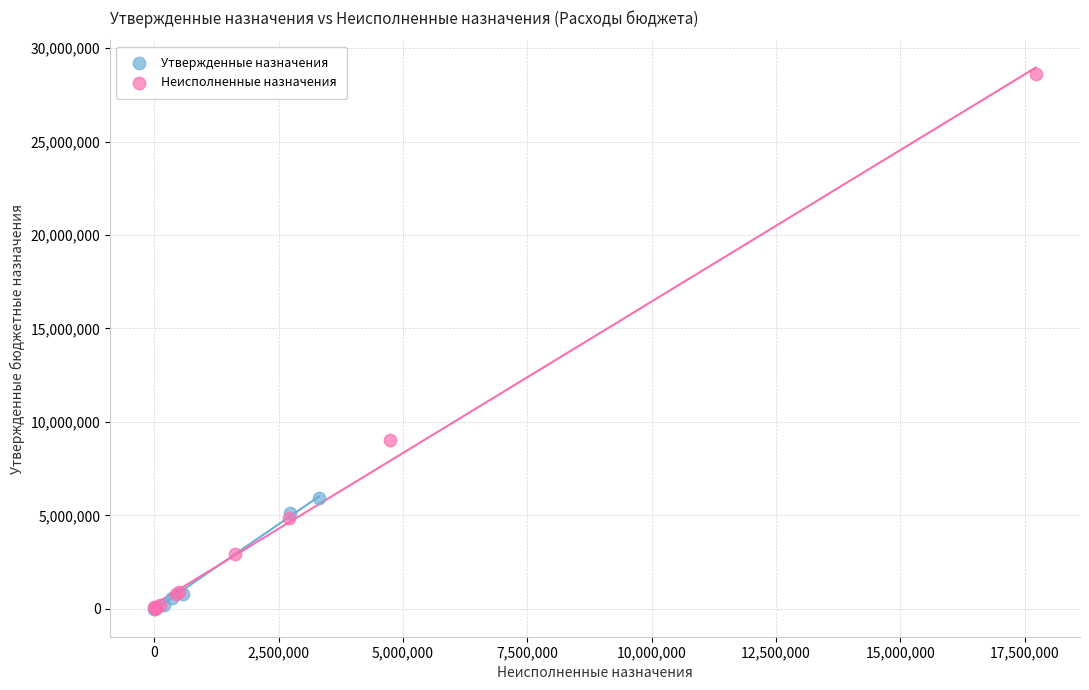

Which series has the widest spread of Y values?

Неисполненные назначения